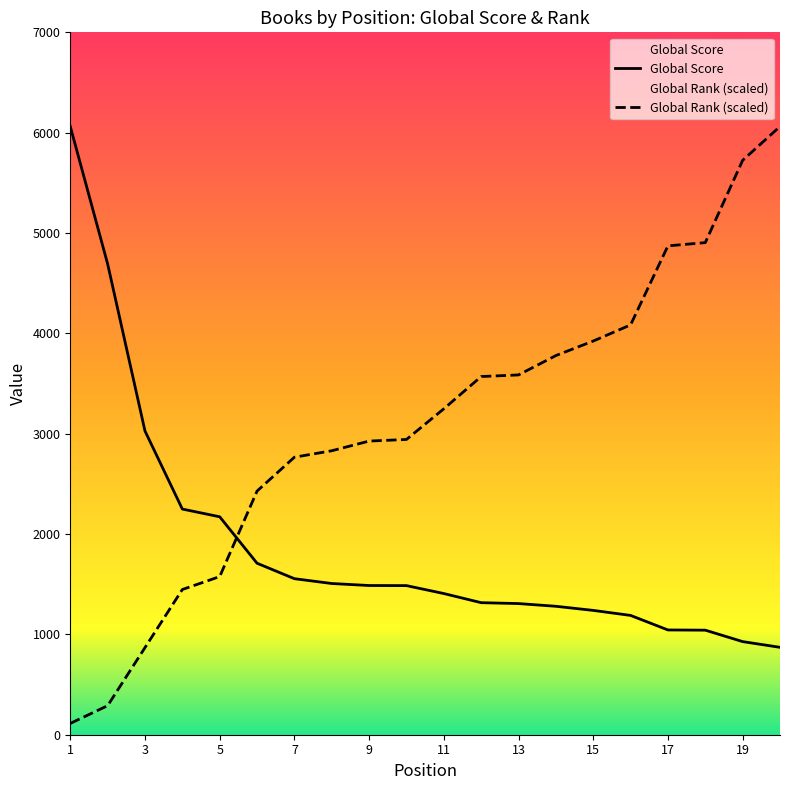

What is the spread (max minus min) of values at 2?

4402.6